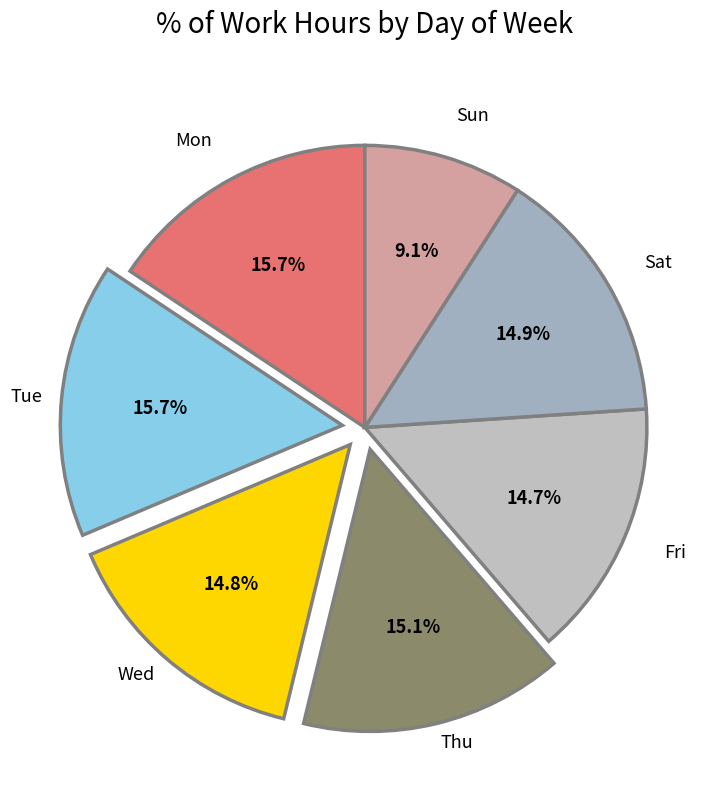

How many segments does this pie chart have?

7